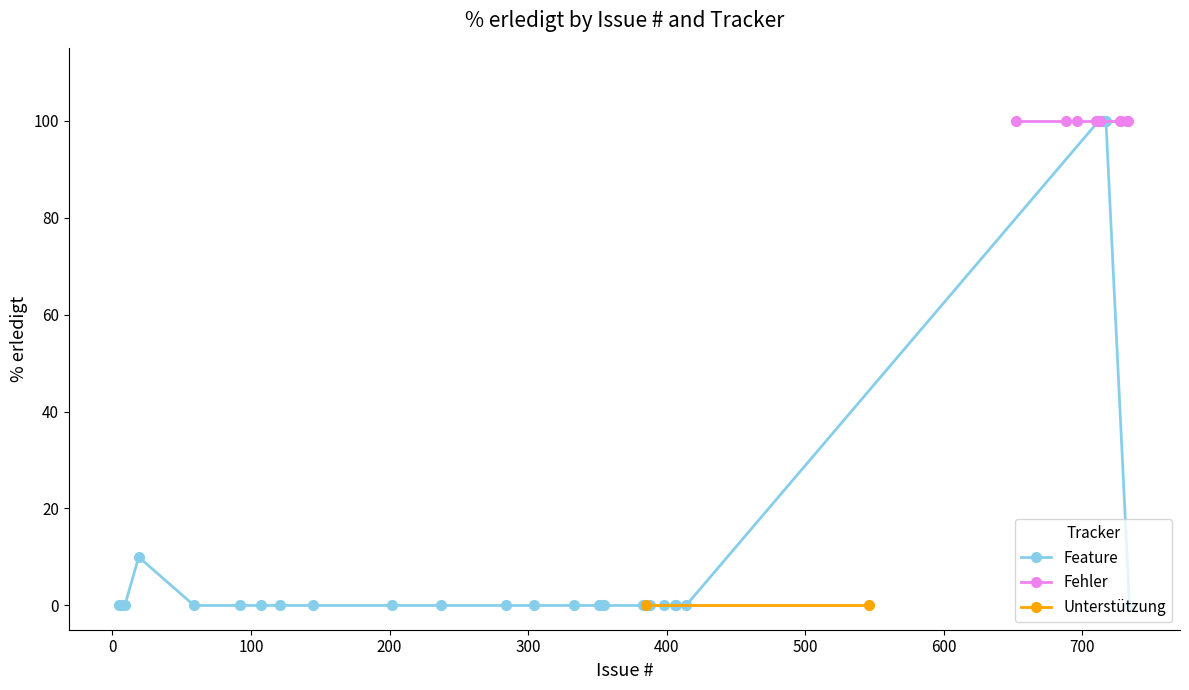

What position from the left is 728?

13